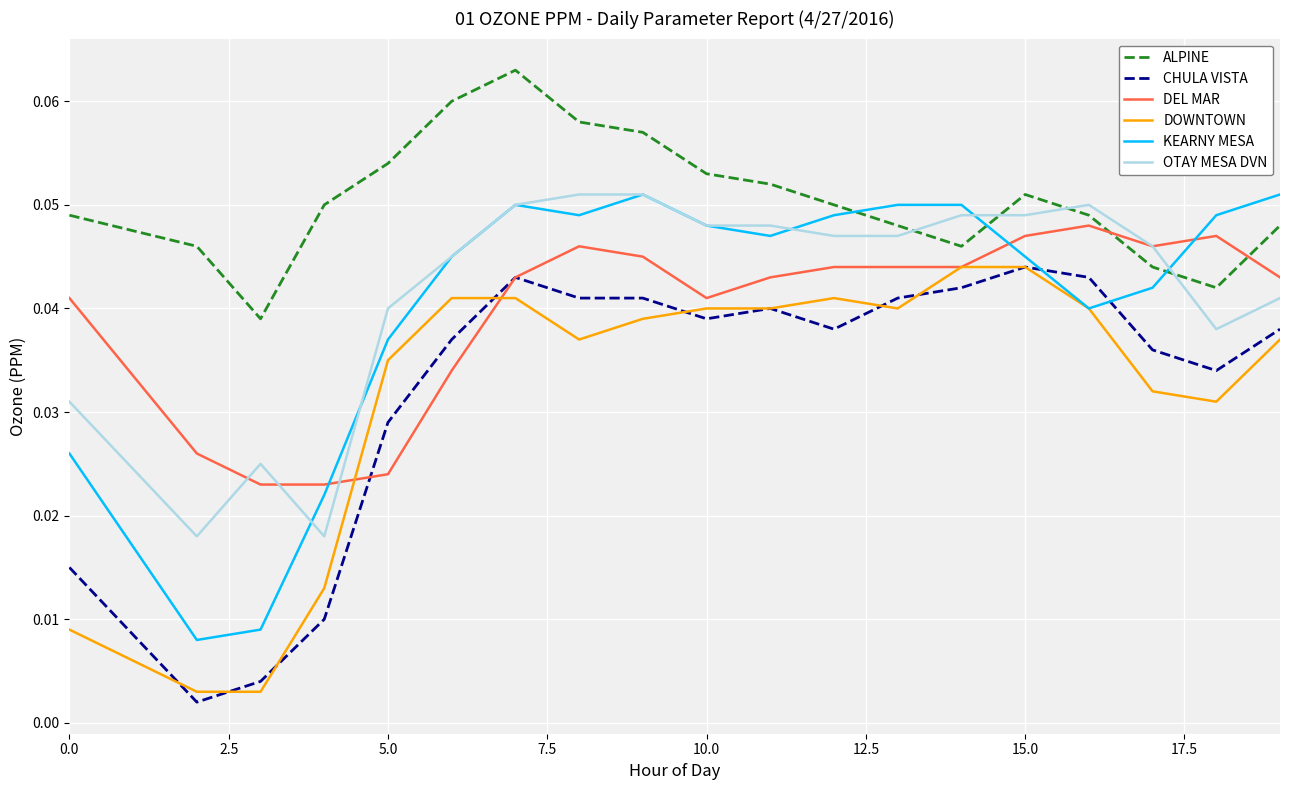

What are all the series names shown in the legend?

ALPINE, CHULA VISTA, DEL MAR, DOWNTOWN, KEARNY MESA, OTAY MESA DVN